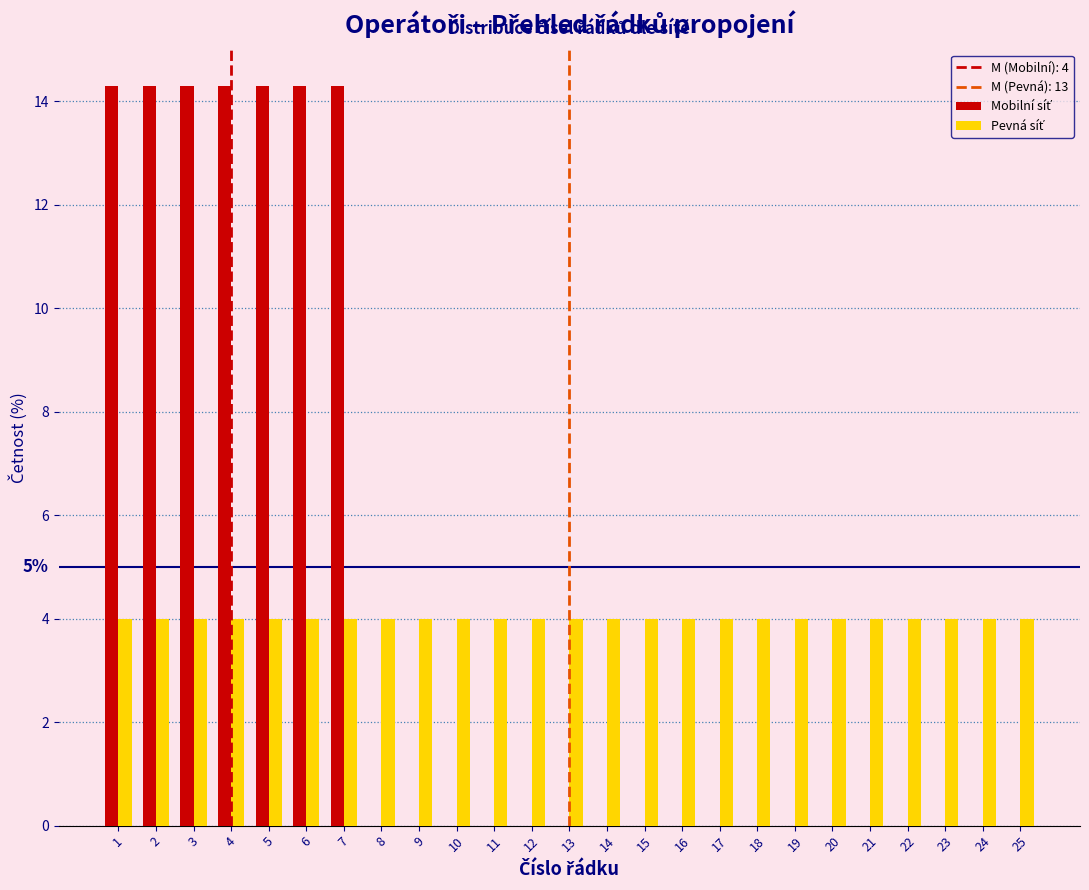

What is the maximum value shown in the chart?

14.3